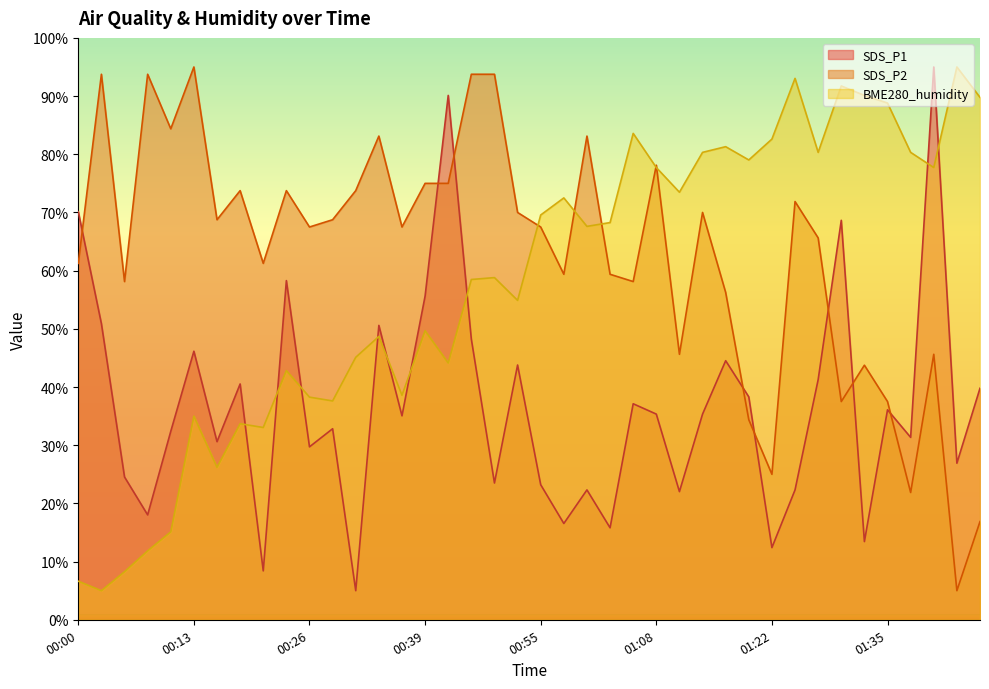

In SDS_P1, how many points are lower than both neighbors (excluding endpoints)?

14